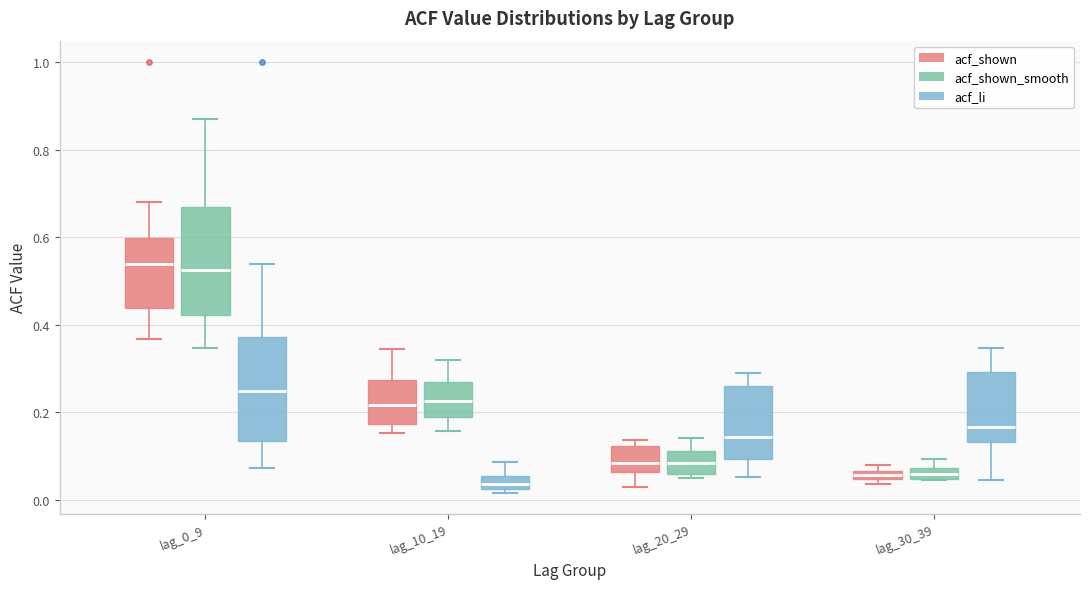

Which box has the lowest median line?

lag_10_19 (acf_li)